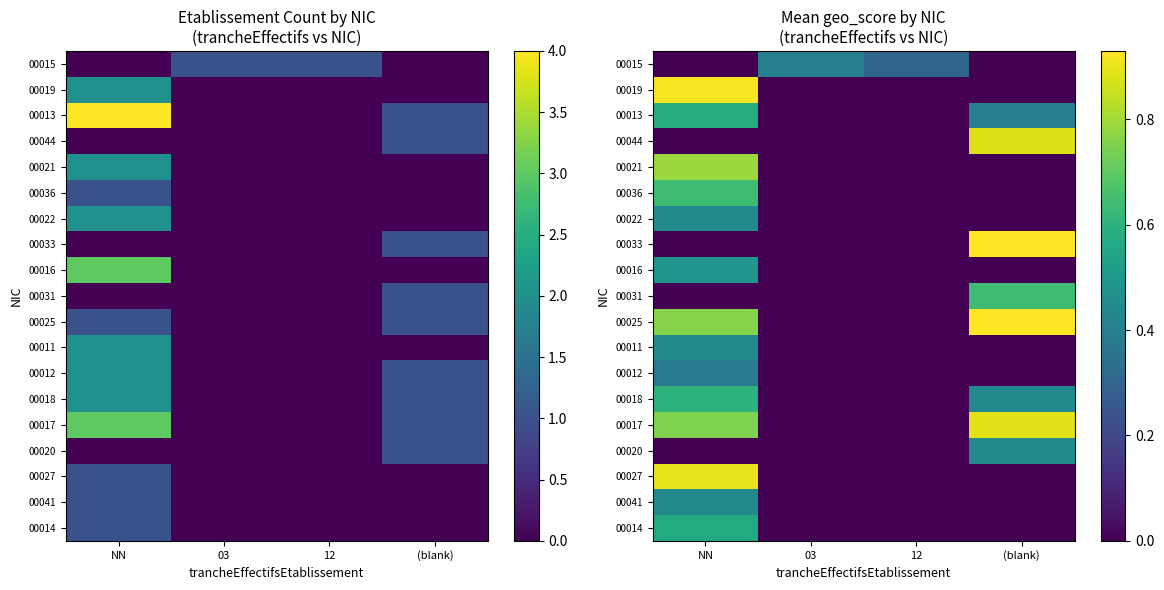

How many data points in 00014 are above 0?

1